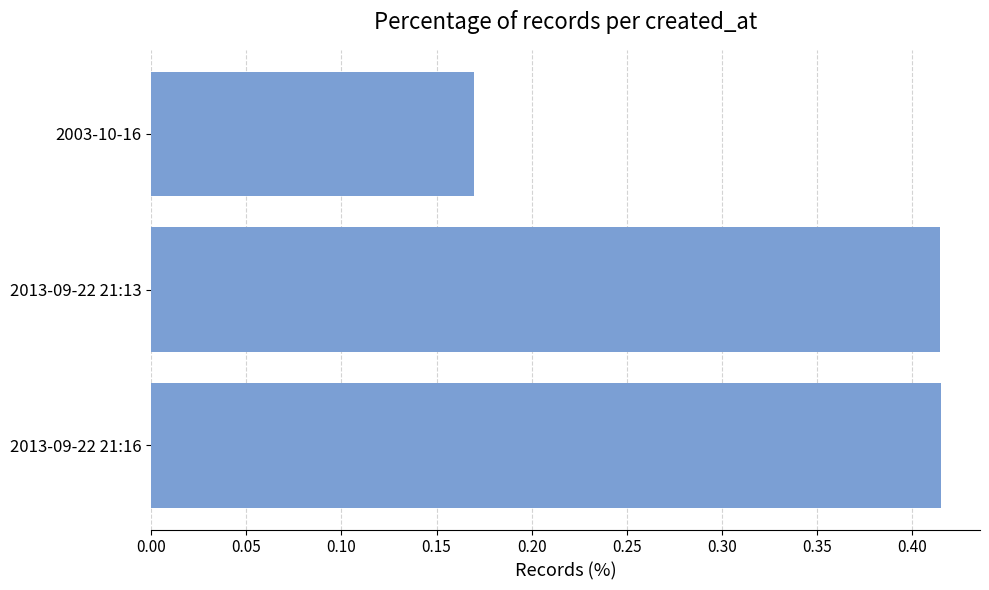

What is the average value?

0.3